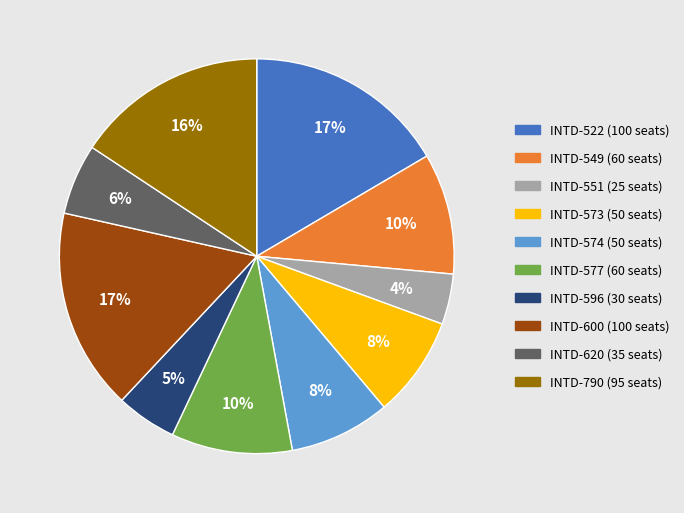

Between INTD-600 and INTD-596, which is larger?

INTD-600